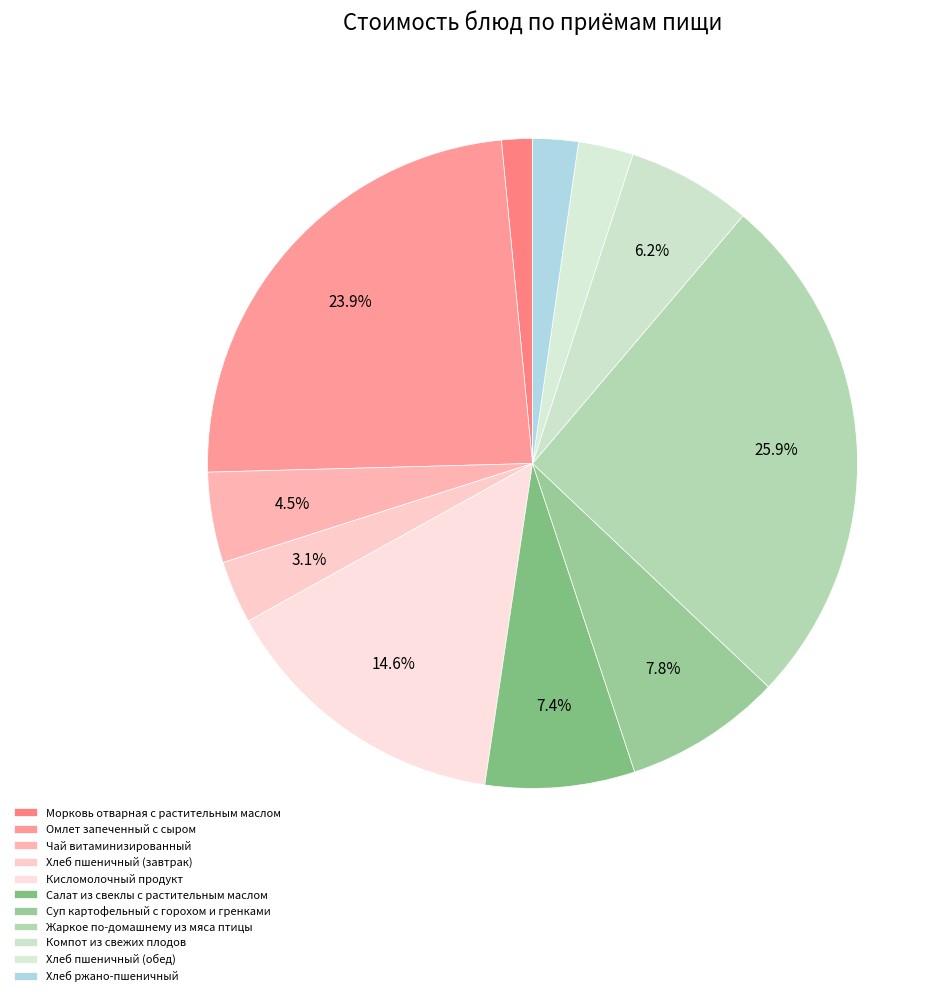

Combined, what portion of the pie is Хлеб ржано-пшеничный and Жаркое по-домашнему из мяса птицы?

28.1%